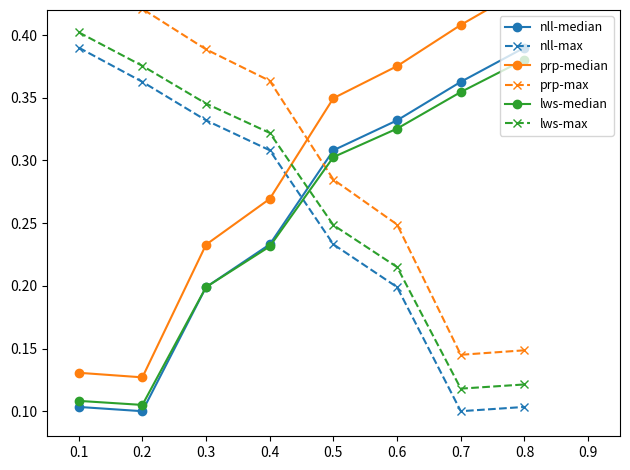

At how many categories does at least one series exceed 0?

8